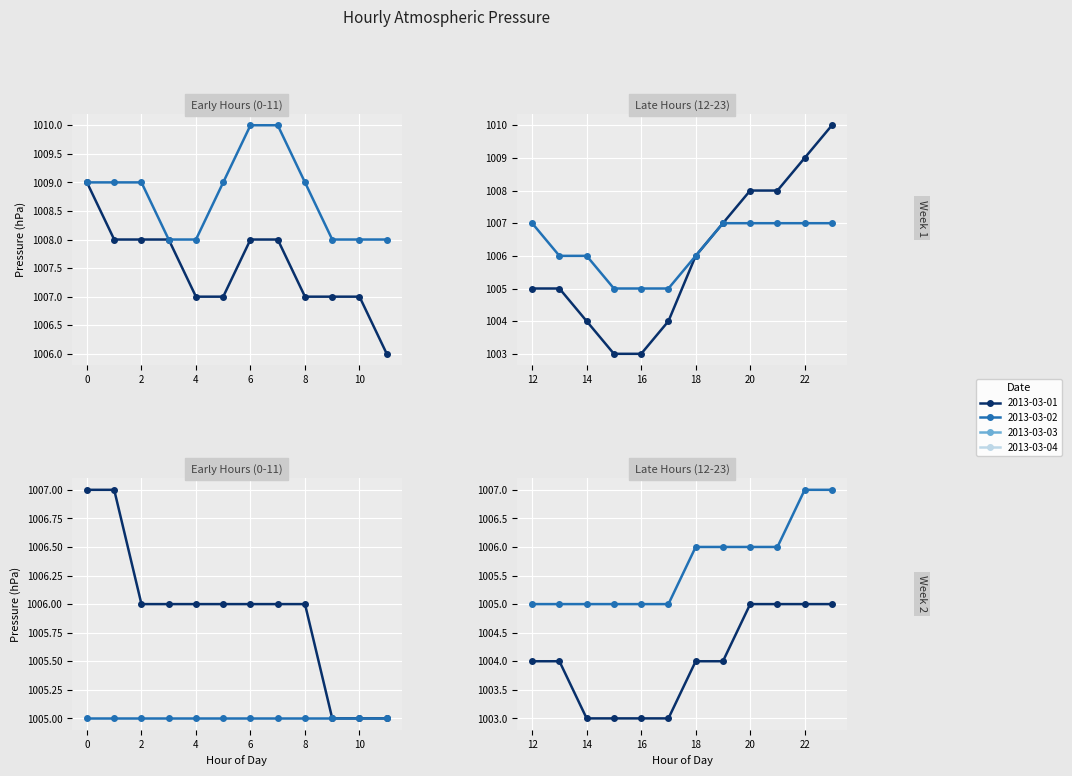

True or false: 2013-03-03 and 2013-03-01 cross at least once.

False